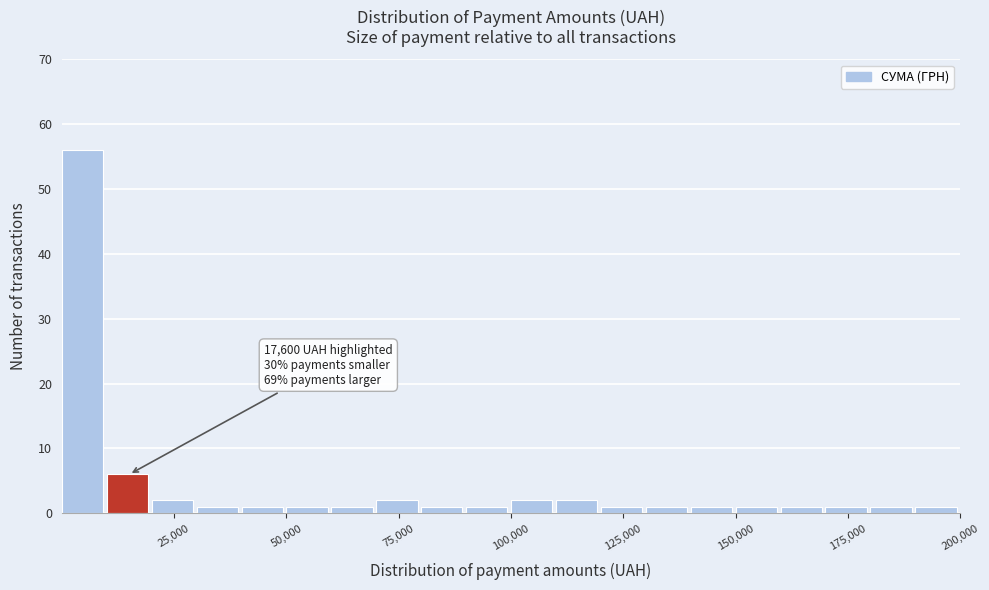

Around what value on the x-axis is the tallest bar? Give the approximate position of its centre, as read against the axis.

5000